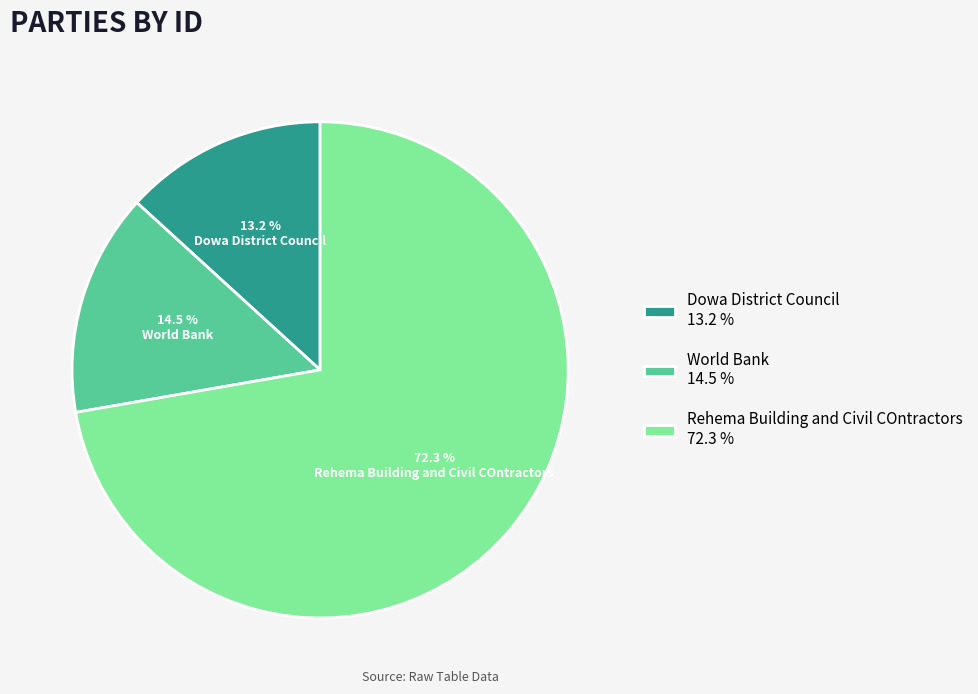

What is the largest slice in the pie chart?

Rehema Building and Civil COntractors